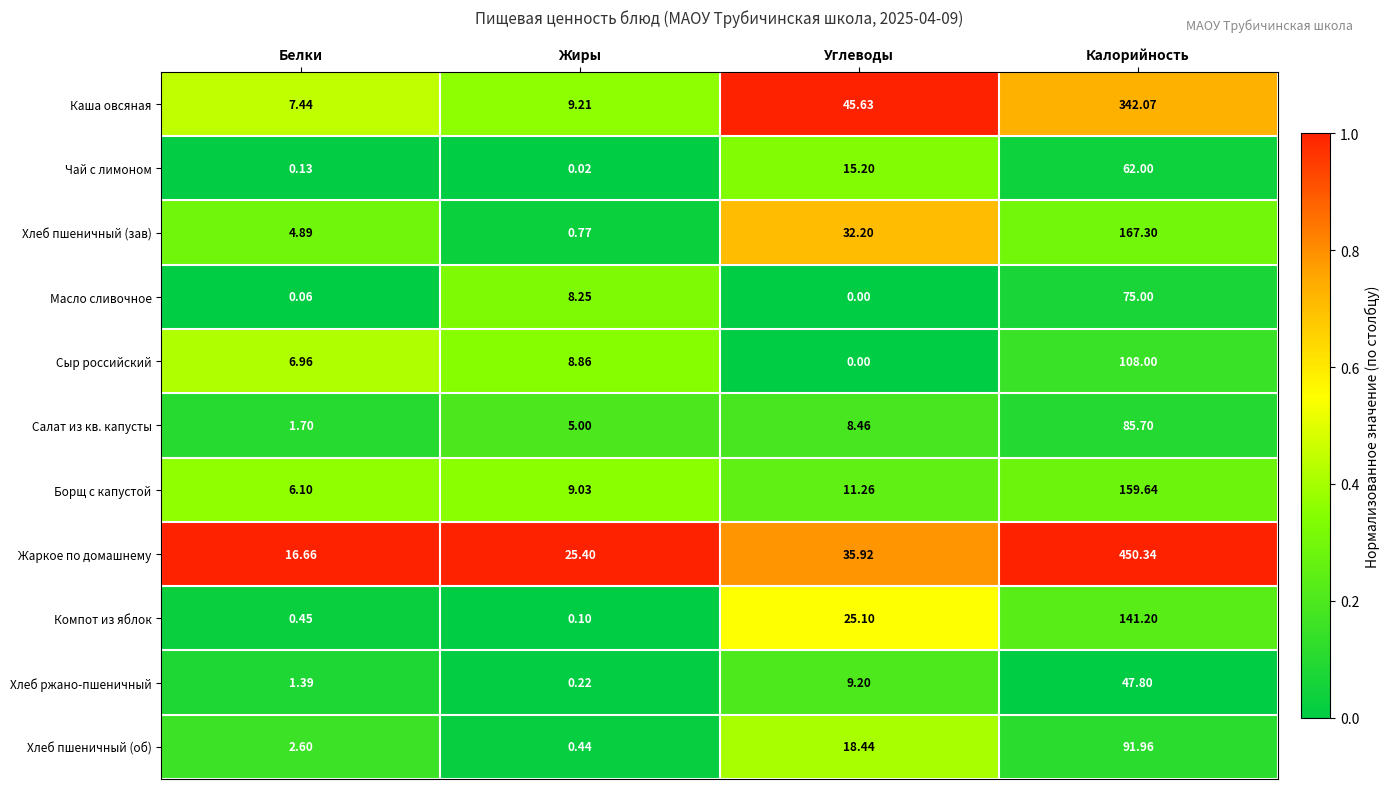

Between Жиры and Калорийность, which series saw the biggest shift?

Жаркое по домашнему